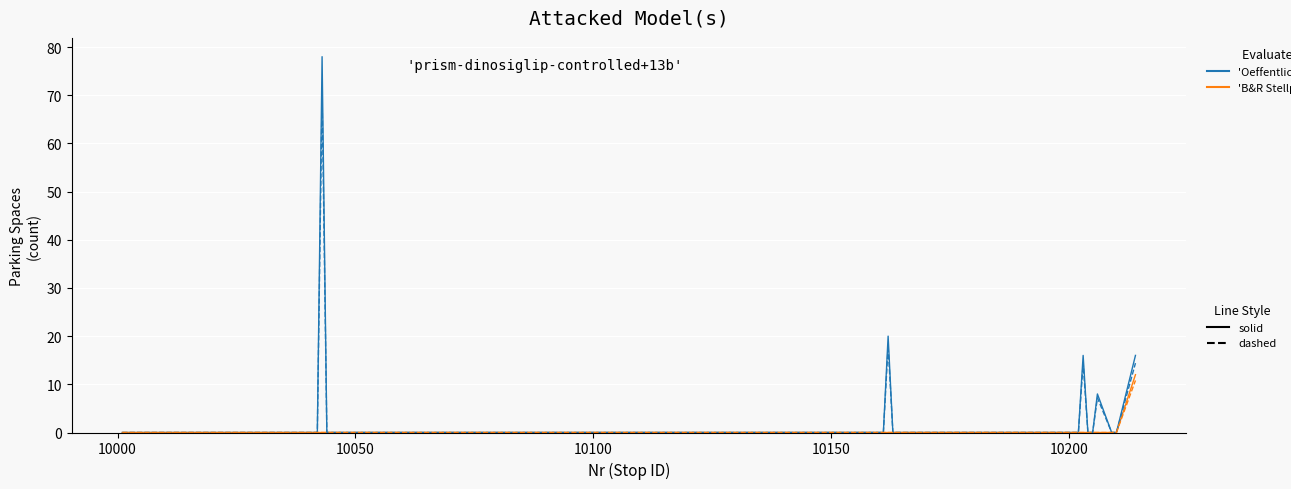

What is the greatest value displayed?

78.0